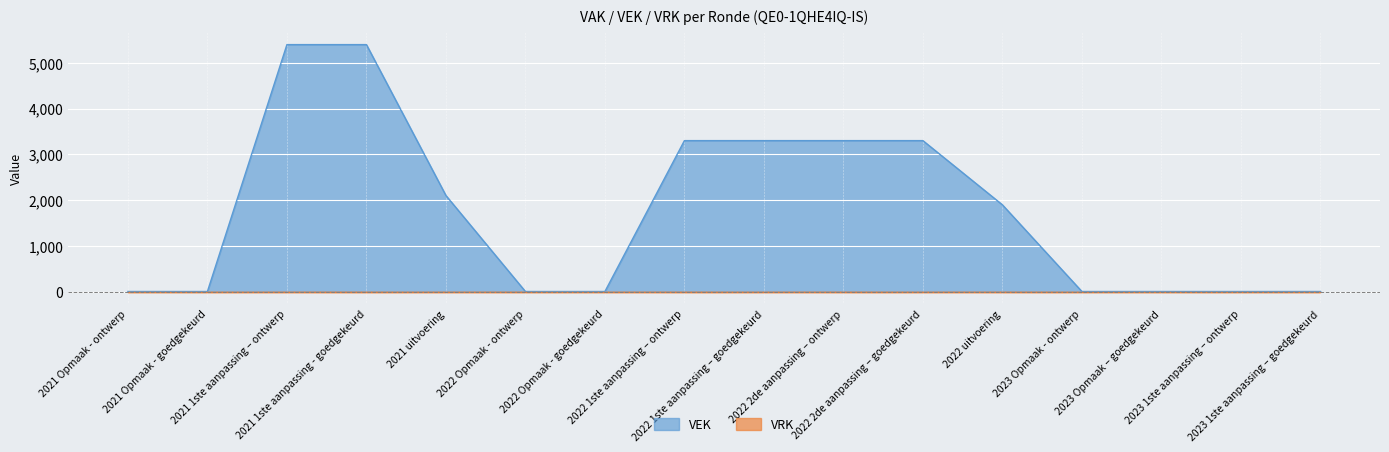

How many values are above zero?

8